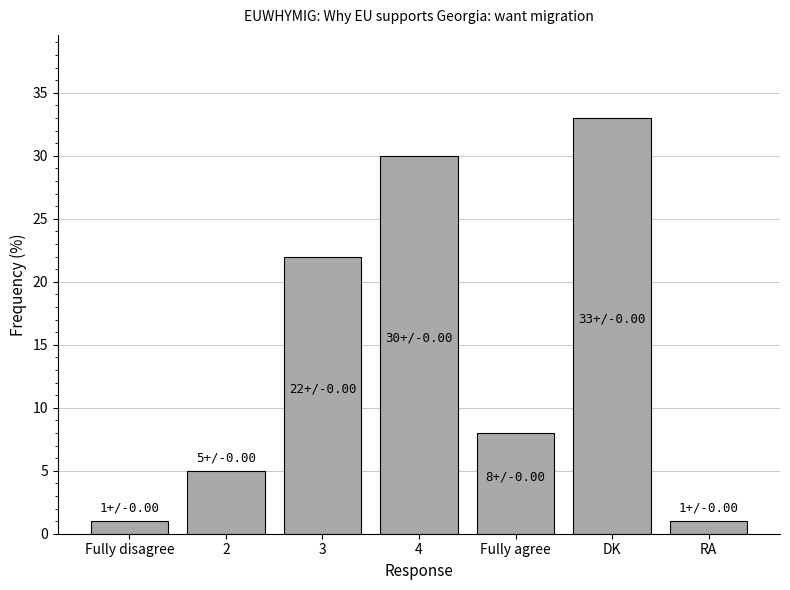

Is it true that the value at DK is 33?

True